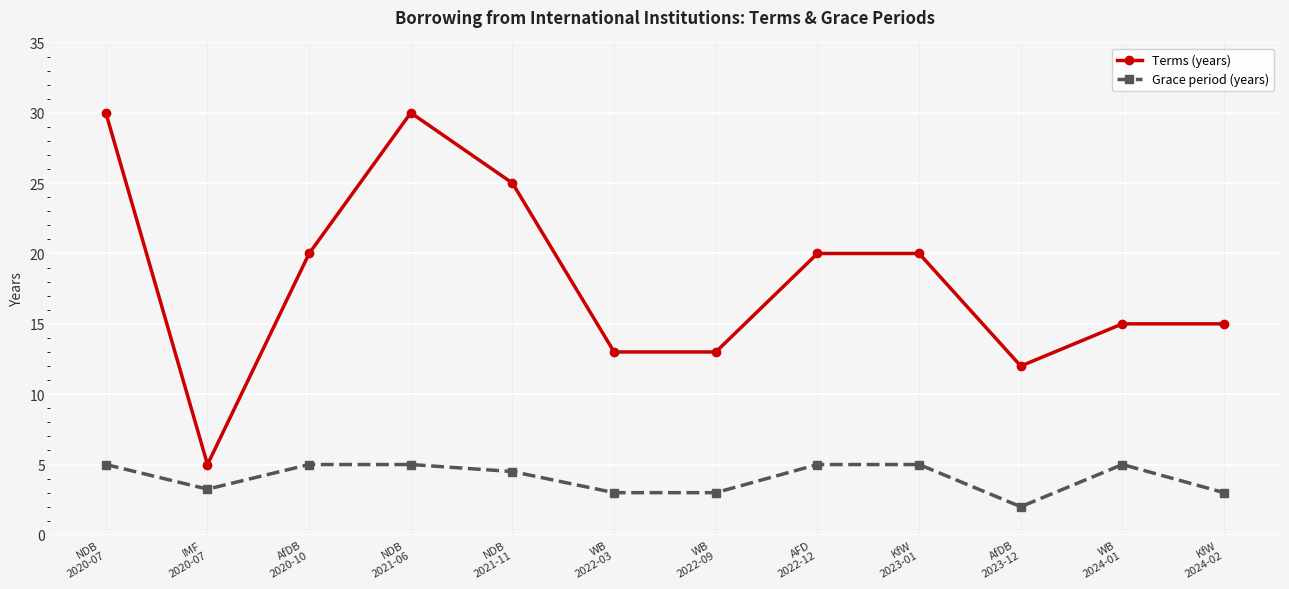

True or false: Terms (years) and Grace period (years) cross at least once.

False